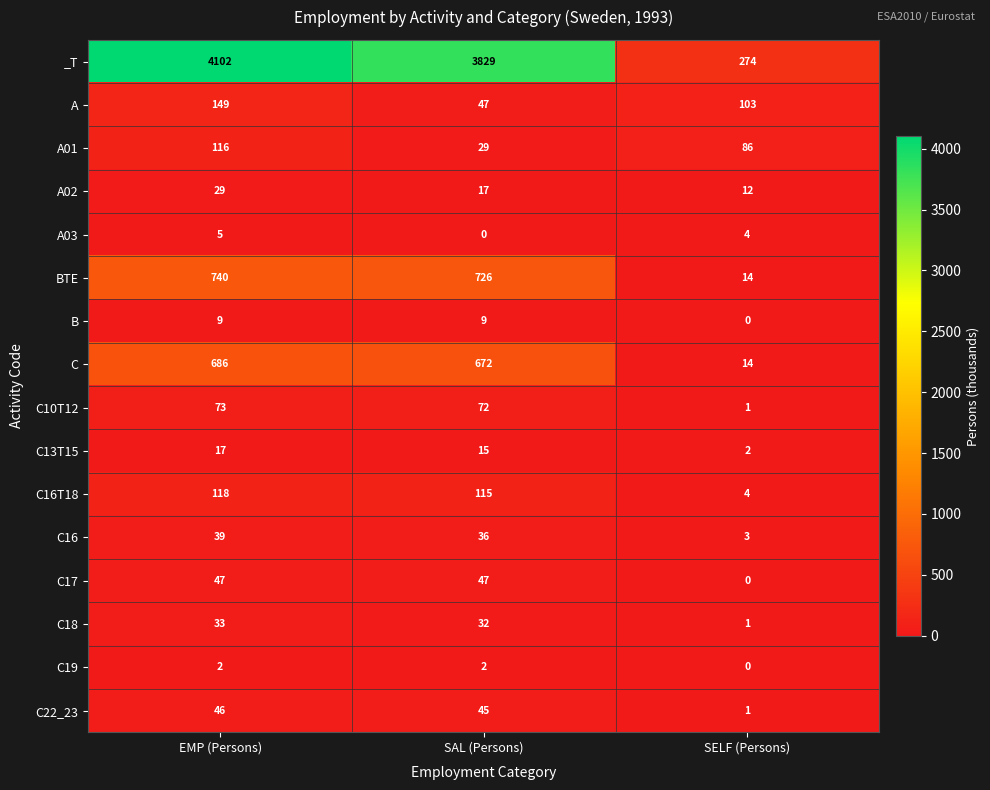

At which category is the sum across all series the highest?

EMP (Persons)